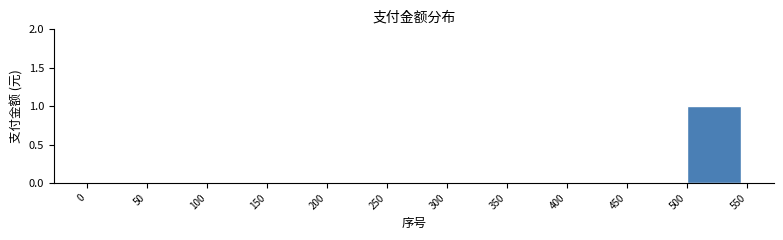

Which range on the x-axis has the tallest bar?

500 to 550